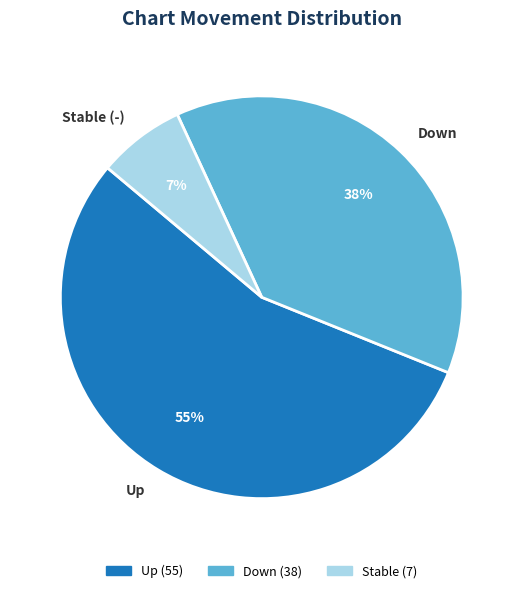

Do Stable (-) and Up together represent more than half of the pie?

Yes